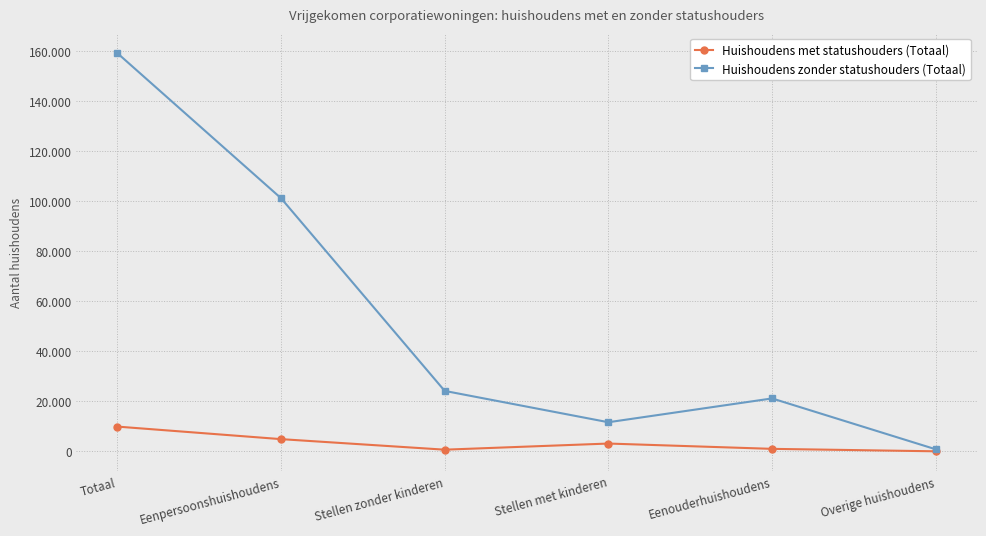

Is this an area chart (filled region under the line)?

No